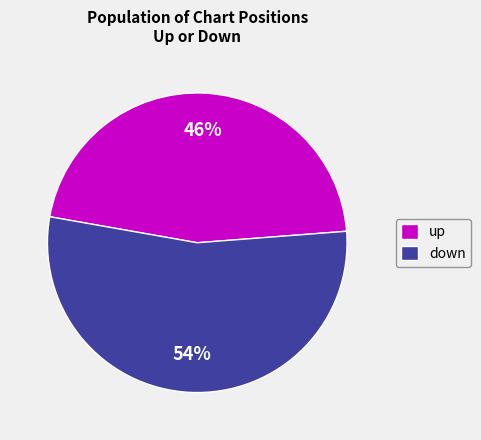

To the nearest percent, what is the difference between the largest and smallest slice percentages?

8%